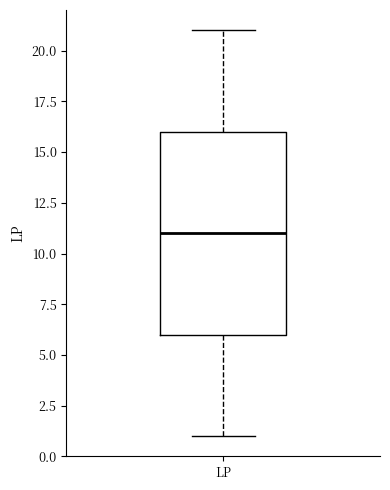

Transcribe this box plot: give where the median line is, the range the box spans, and where the two whiskers end, as read against the y-axis. The values are not printed on the chart, so give them approximately, as read against the axis.

median 11, box 6 to 16, whiskers 1 to 21